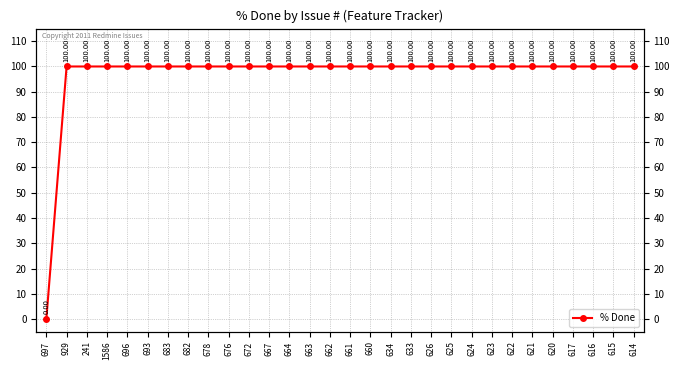

The value at 676 is 100. True or false?

True